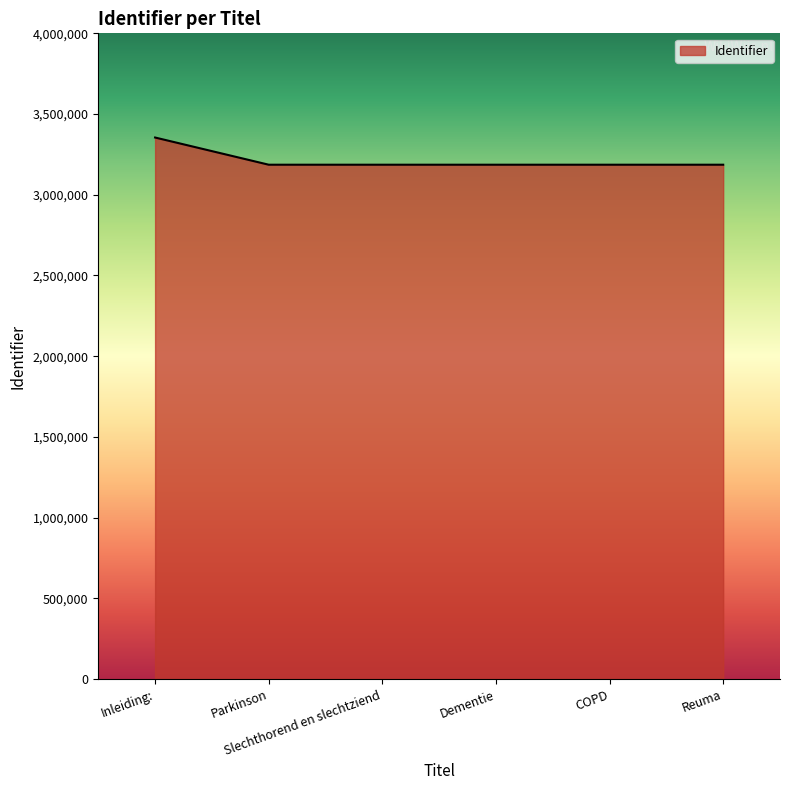

What is the difference between the maximum and minimum values?

168428